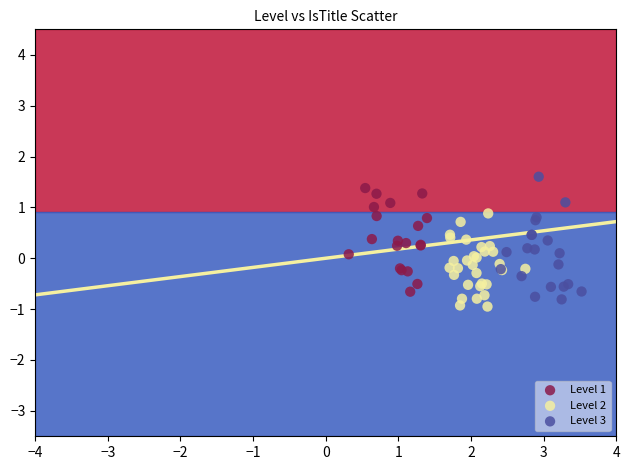

Which series contains the highest Y value?

Level 3